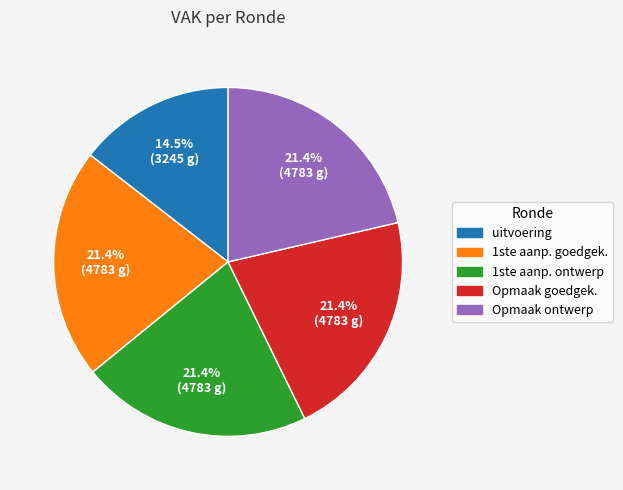

Is there any slice that represents more than half of the pie?

No